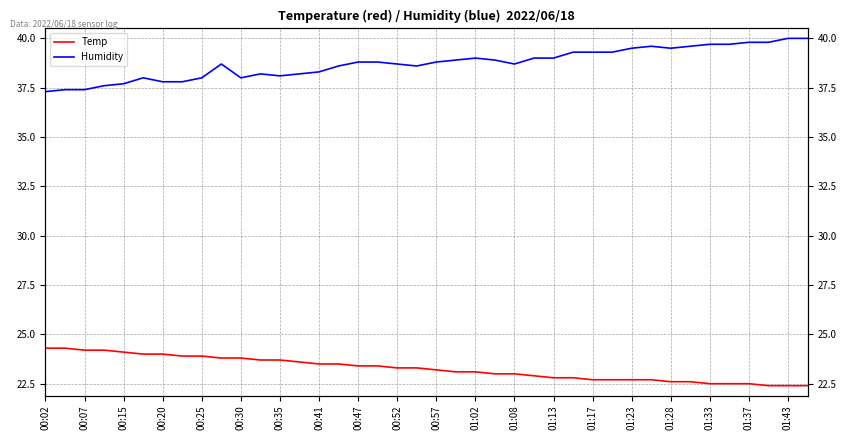

How many lines are shown in the chart?

2